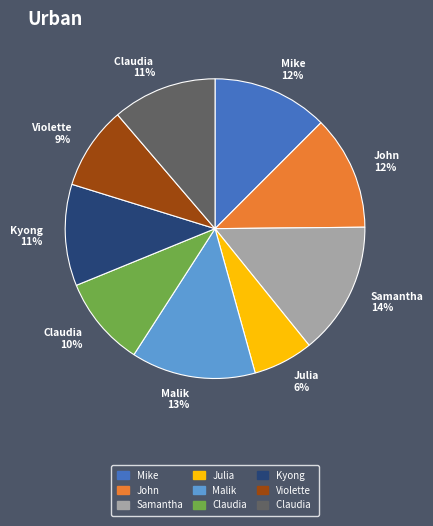

Is there a majority slice in this chart?

No